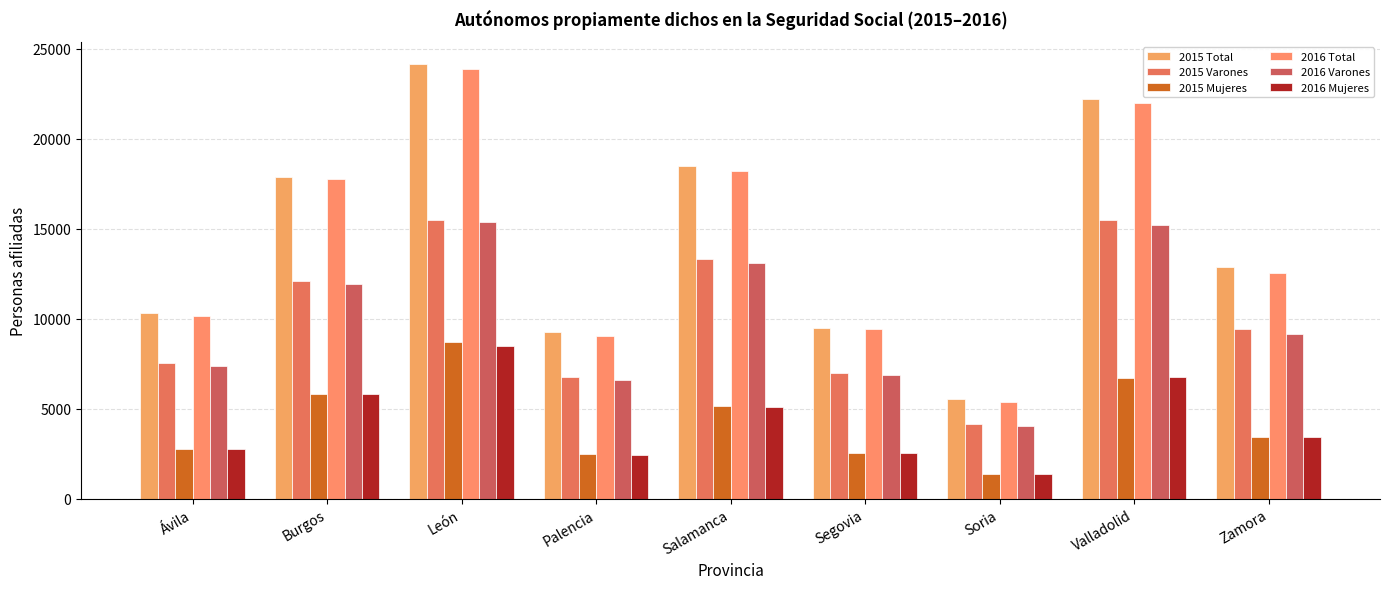

What is the difference between the highest and lowest values at Palencia?

6828